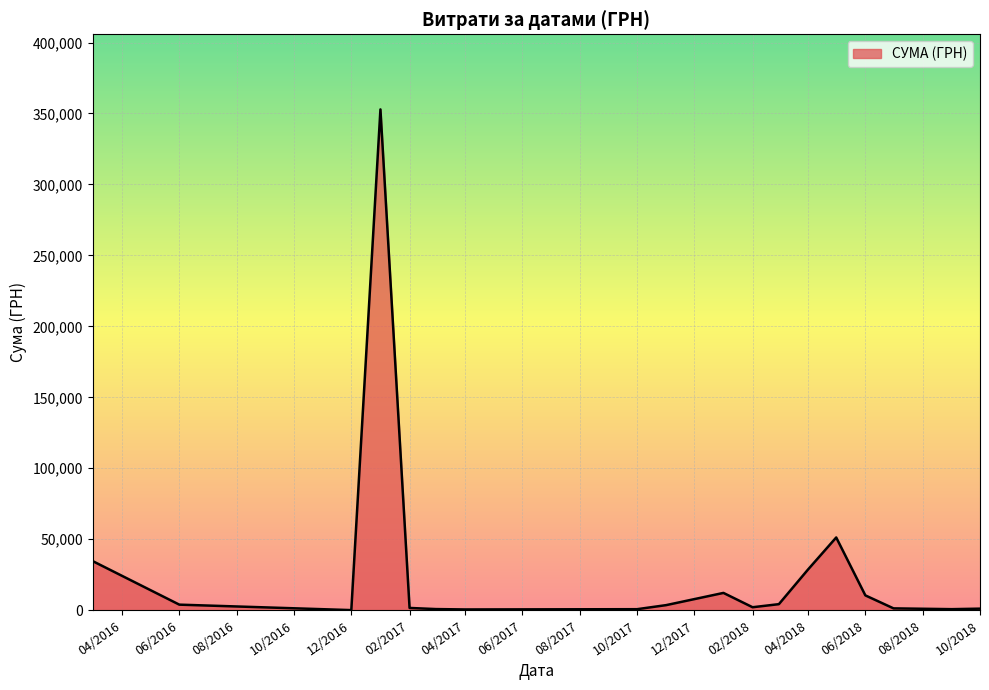

True or false: there are more than 2 points higher than both neighbors.

True